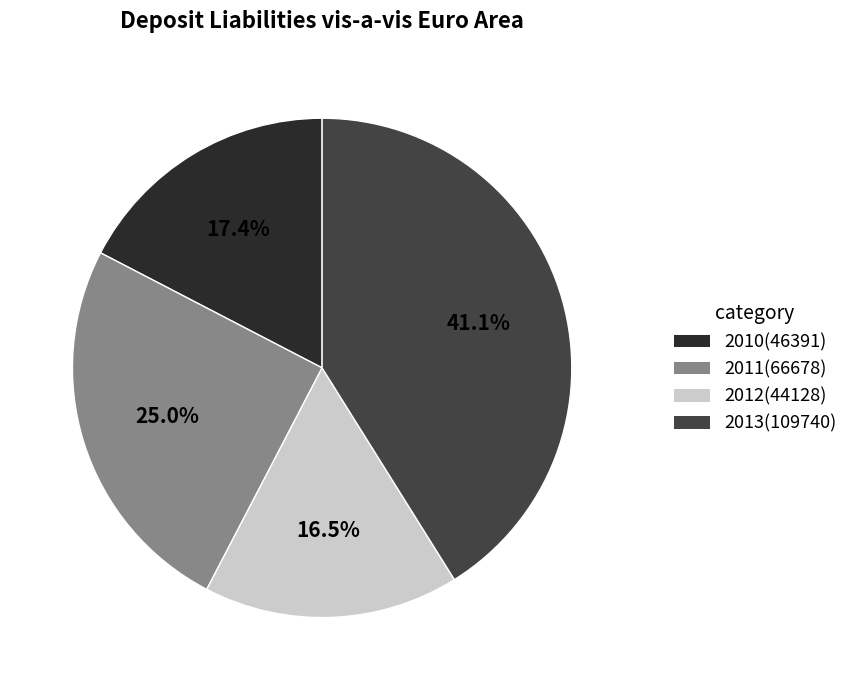

Rank the categories by value from highest to lowest.

2013, 2011, 2010, 2012